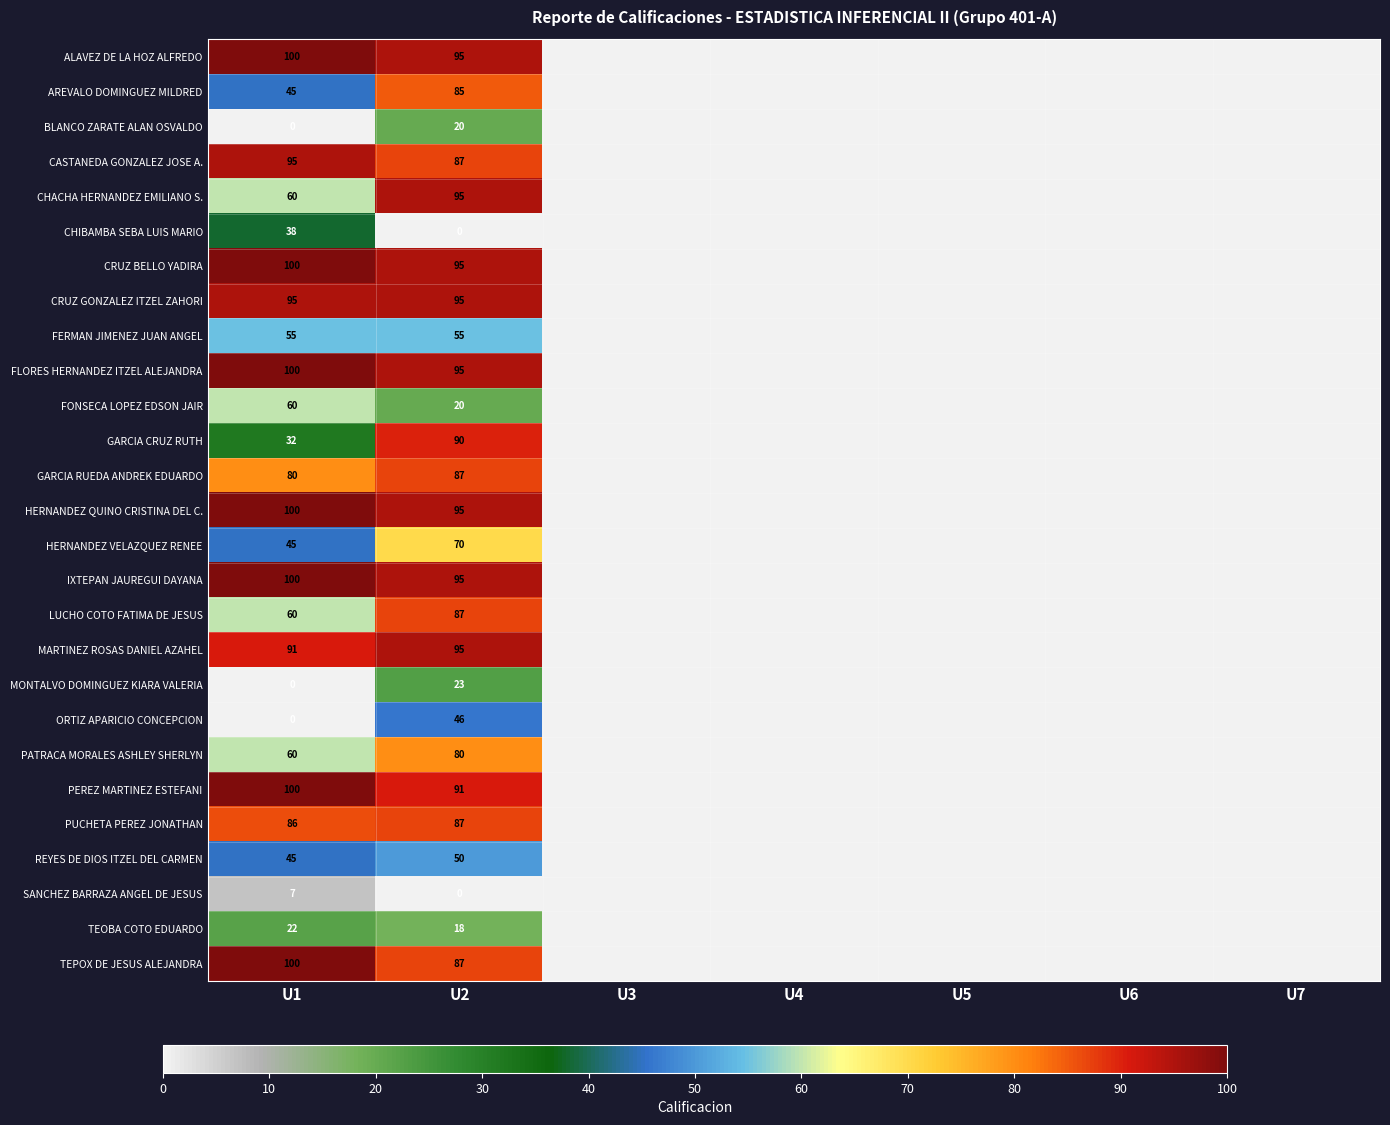

What is the difference between the highest and lowest values at U2?

95